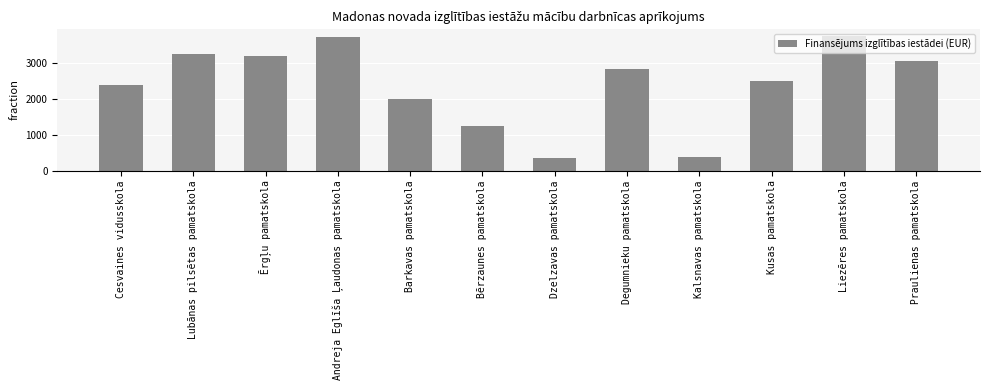

Where does the data first go above 2820?

Lubānas pilsētas pamatskola